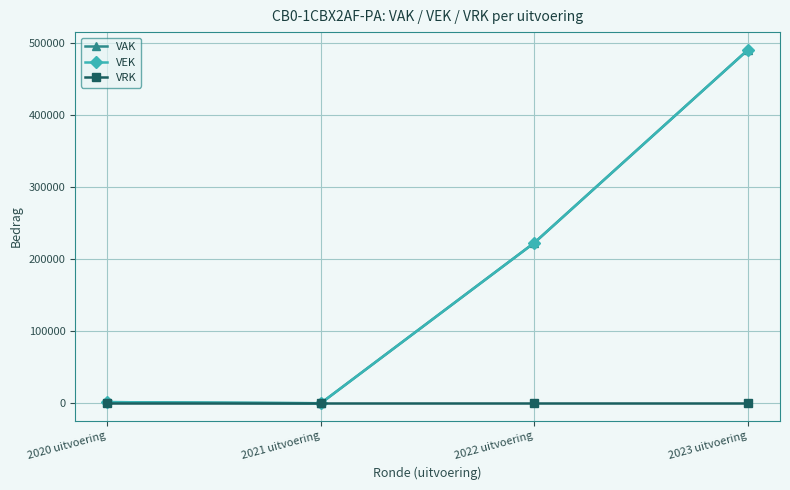

Does the chart have visible grid lines?

Yes